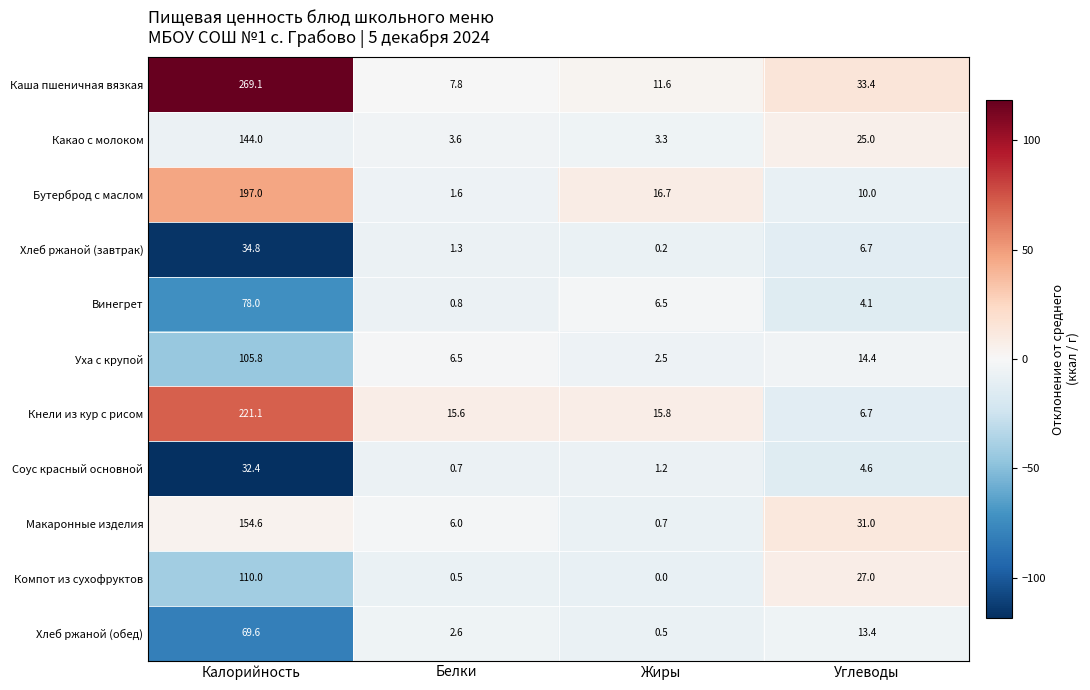

At Белки, list the series in order from smallest to largest.

Компот из сухофруктов, Соус красный основной, Винегрет, Хлеб ржаной (завтрак), Бутерброд с маслом, Хлеб ржаной (обед), Какао с молоком, Макаронные изделия, Уха с крупой, Каша пшеничная вязкая, Кнели из кур с рисом